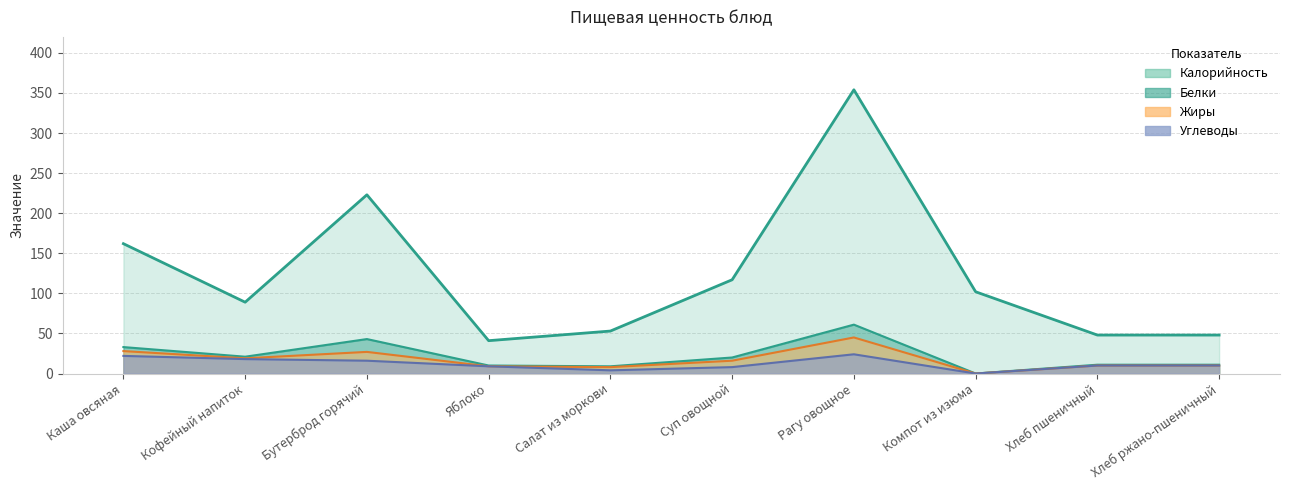

What is the difference between the highest and lowest values at Каша овсяная?

140